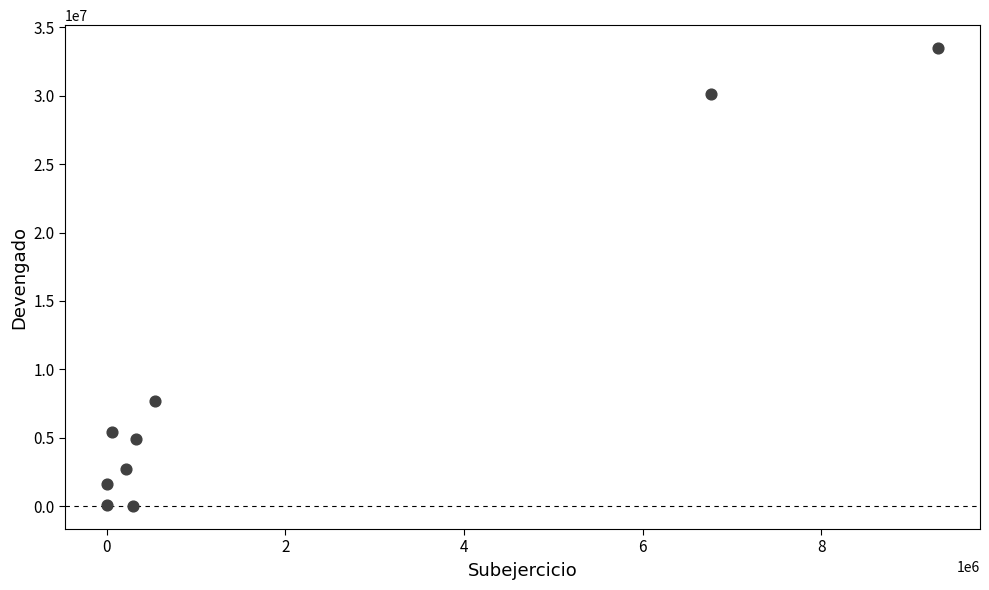

What Y value in the scatter plot is closest to 16747539?

7686897.6